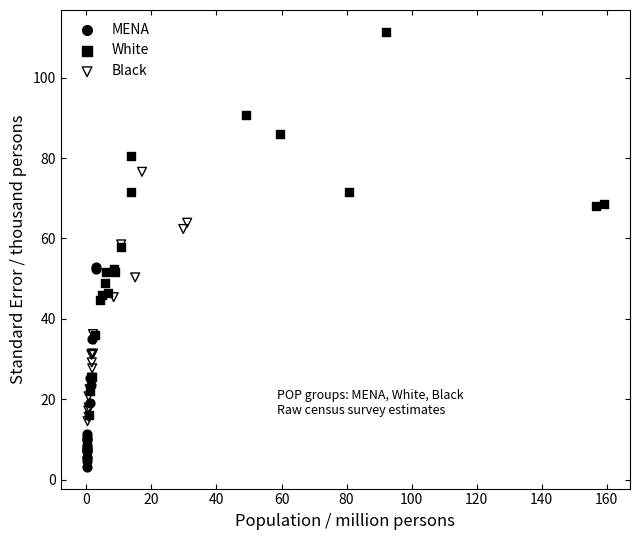

Which series reaches the maximum Y coordinate?

White